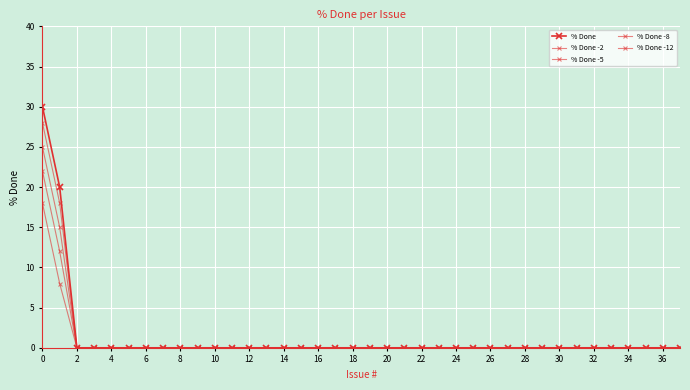

True or false: % Done -2 and % Done cross at least once.

False